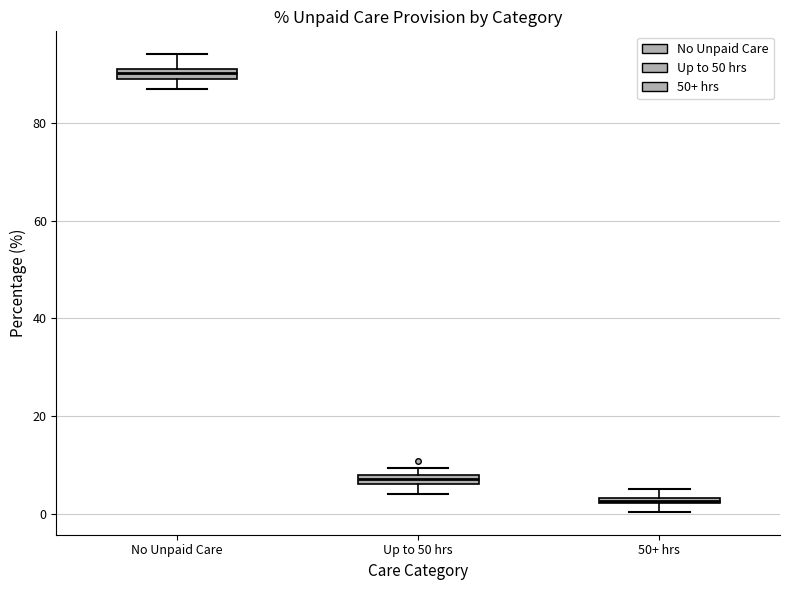

Which box's median line is the lowest?

50+ hrs